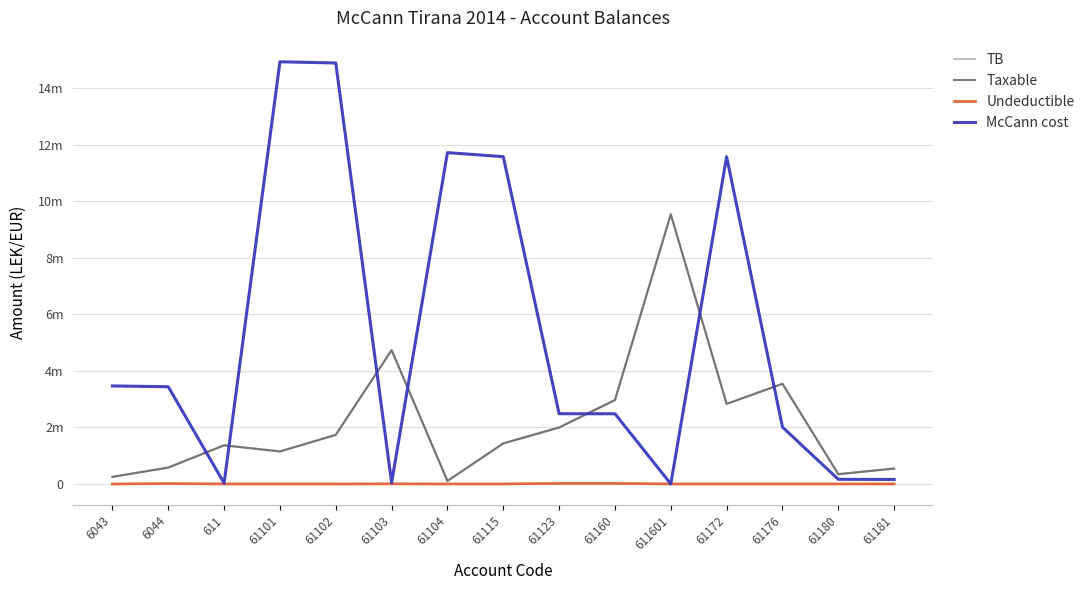

What are all the series names shown in the legend?

TB, Taxable, Undeductible, McCann cost